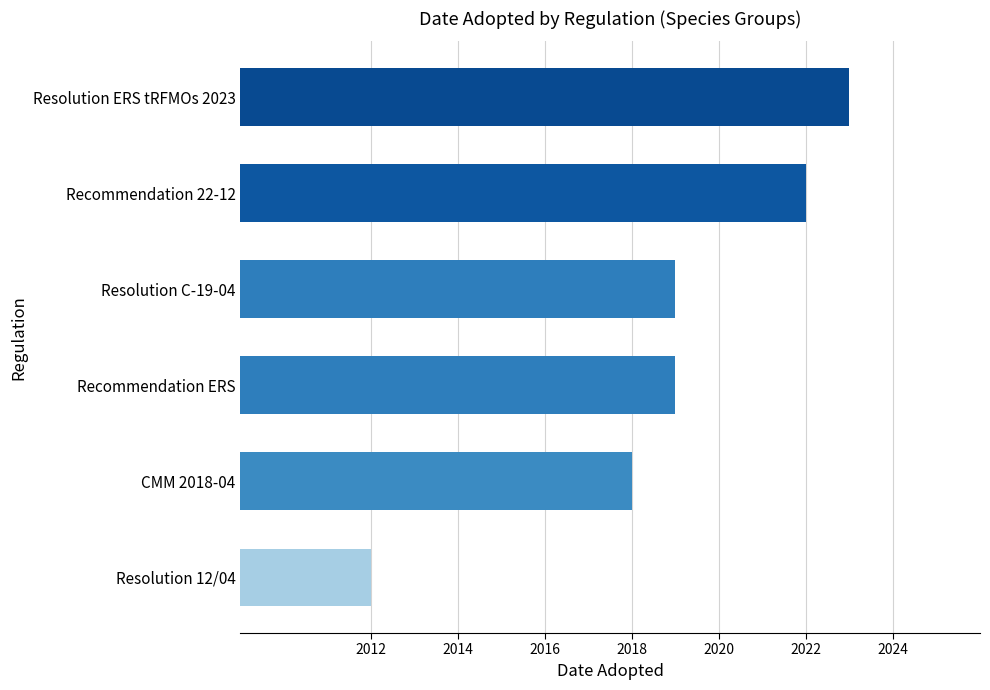

How many series are shown in this chart?

1